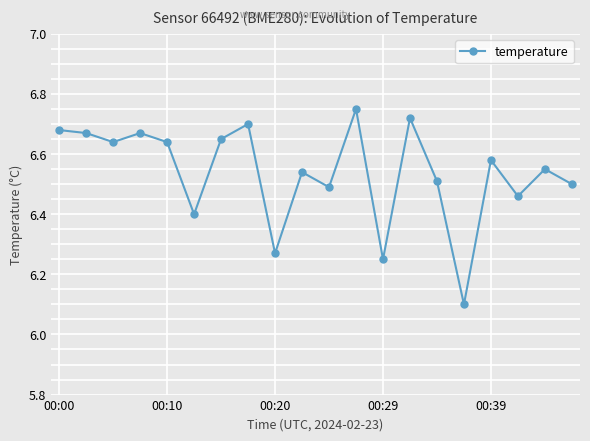

What is the difference between the maximum and second lowest values?

0.5